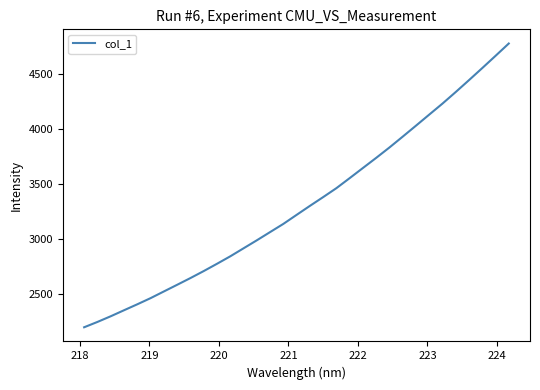

What is the maximum value shown in the chart?

4773.6